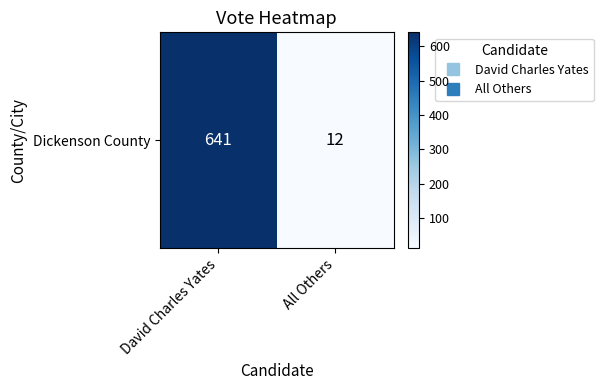

List the labels in order of value, largest first.

David Charles Yates, All Others